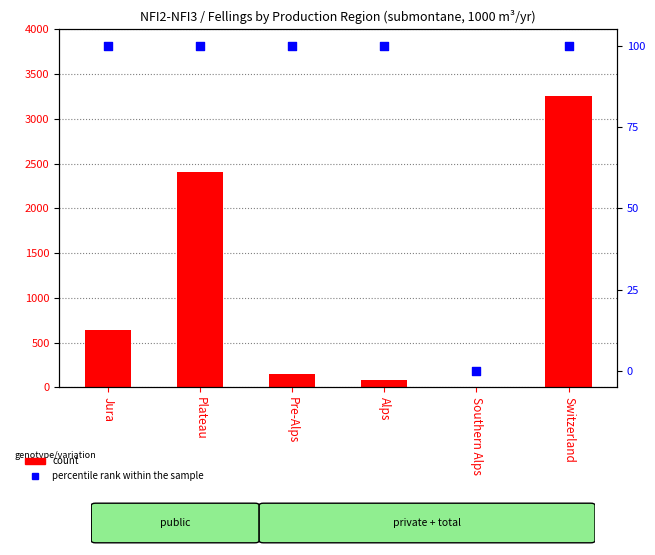

Which series contains the highest Y value?

total